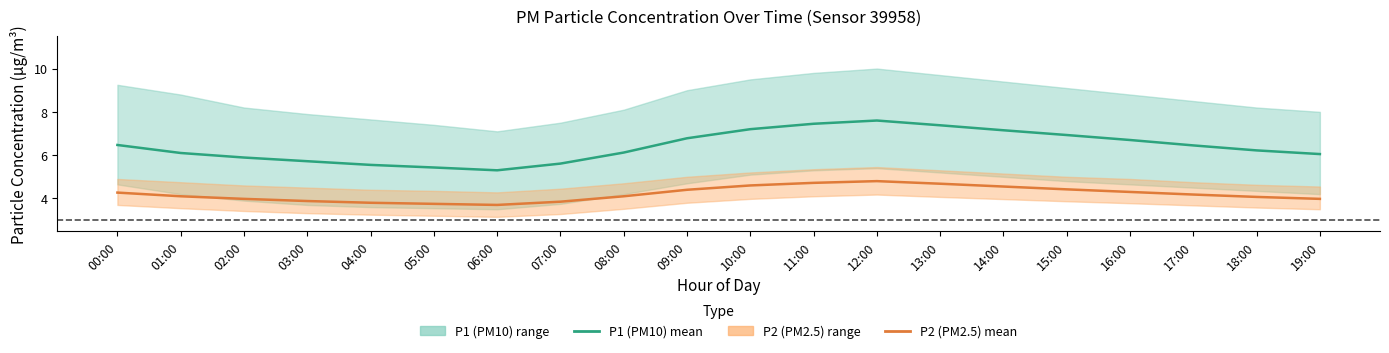

Which series has the largest range (max minus min)?

P1 (PM10) mean